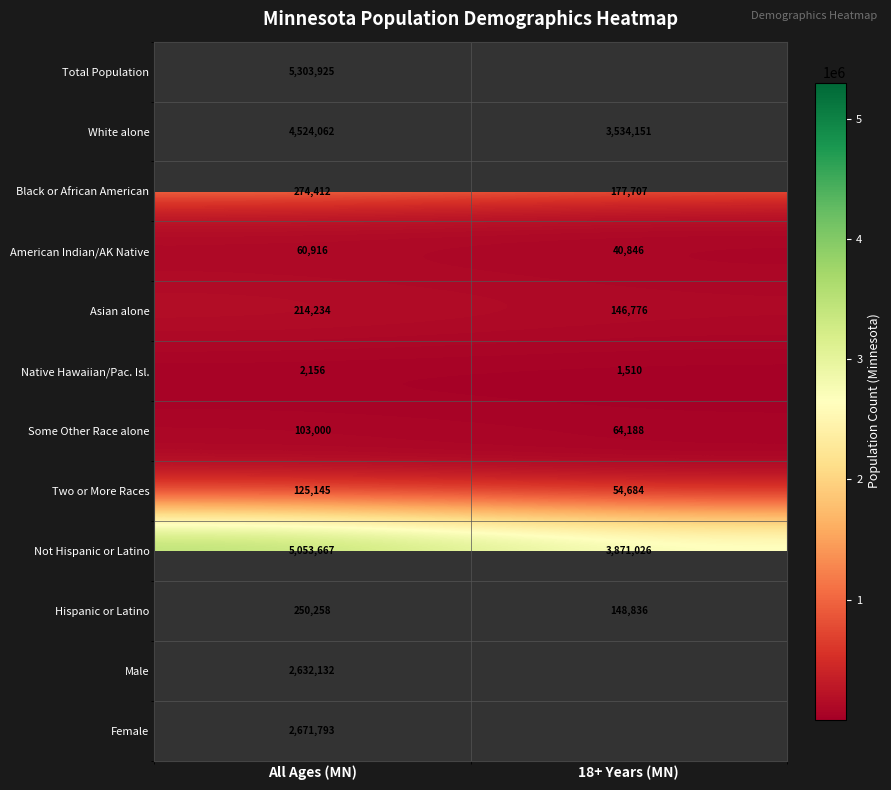

What is the sum of all Black or African American values?

452119